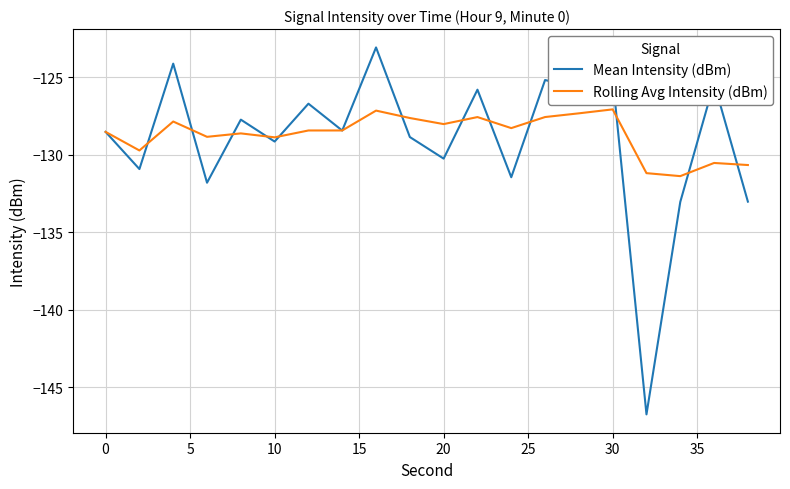

Which series has the largest total across all categories?

Rolling Avg Intensity (dBm)